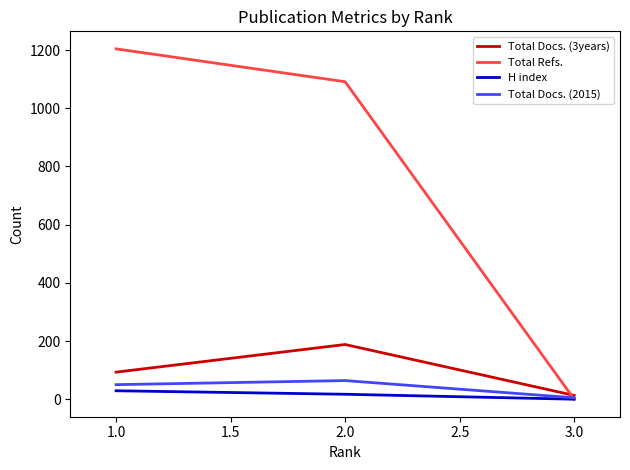

What is the sum of all Total Docs. (3years) values?

294